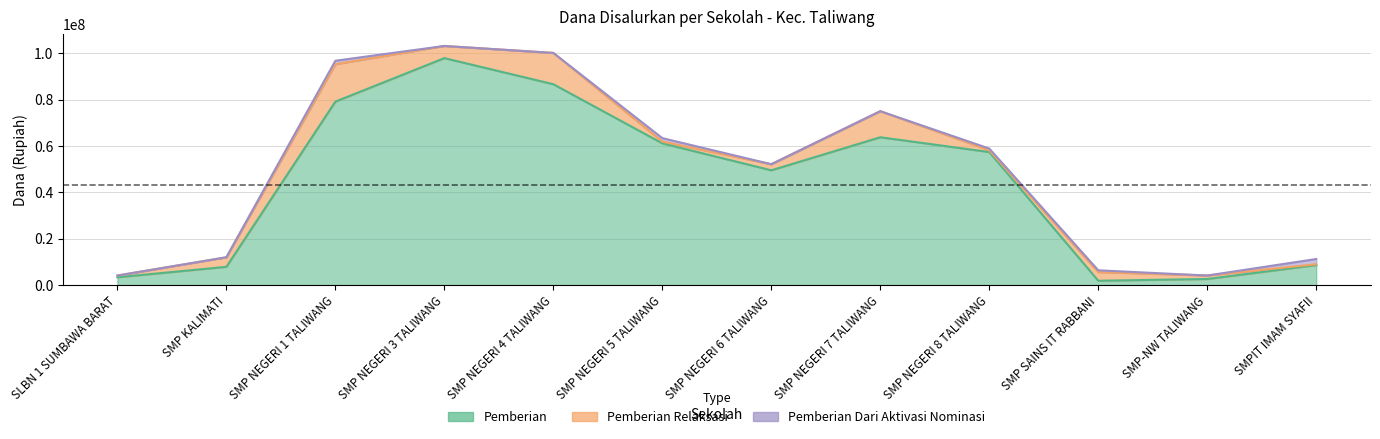

In Disalurkan Siswa, how many points are lower than both neighbors (excluding endpoints)?

2